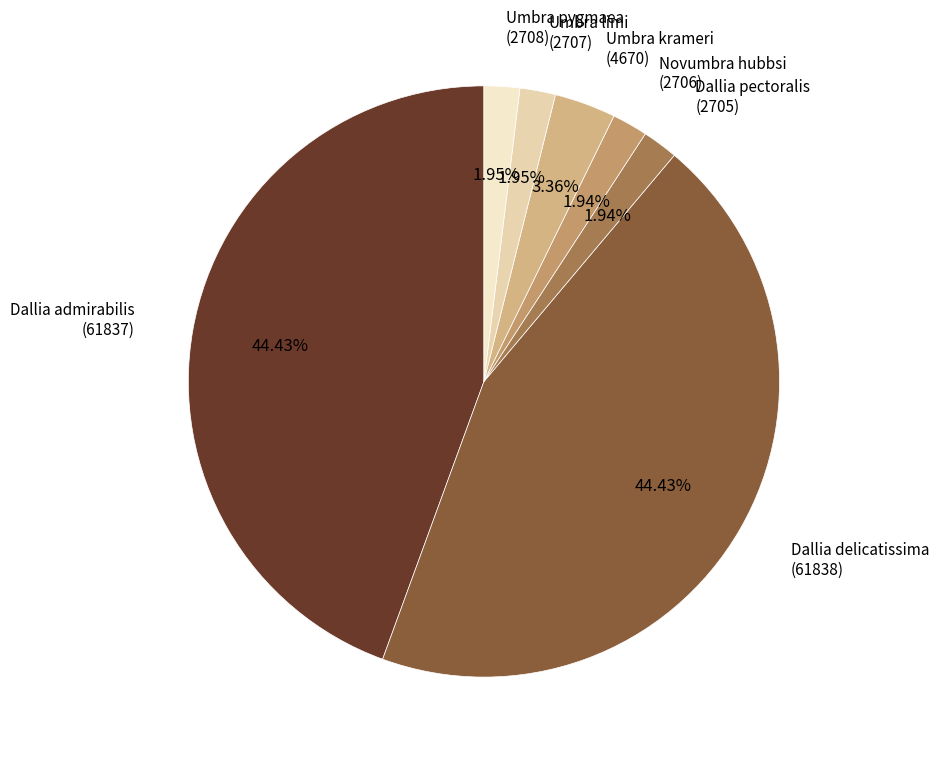

Is the sum of Umbra pygmaea and Umbra krameri greater than half?

No